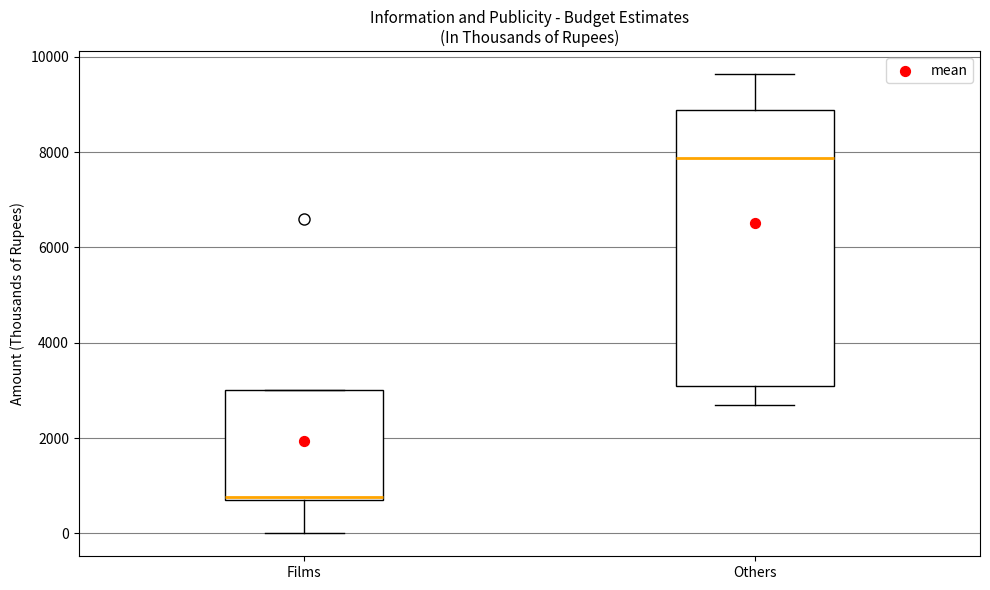

Reading left to right, transcribe this box plot: for each box, give where its median line is, the range the box spans, and where its two whiskers end, as read against the y-axis. The values are not printed on the chart, so give them approximately, as read against the axis.

Films: median 800, box 800 to 3000, whiskers 0 to 3000
Others: median 7800, box 3200 to 8800, whiskers 2800 to 9600